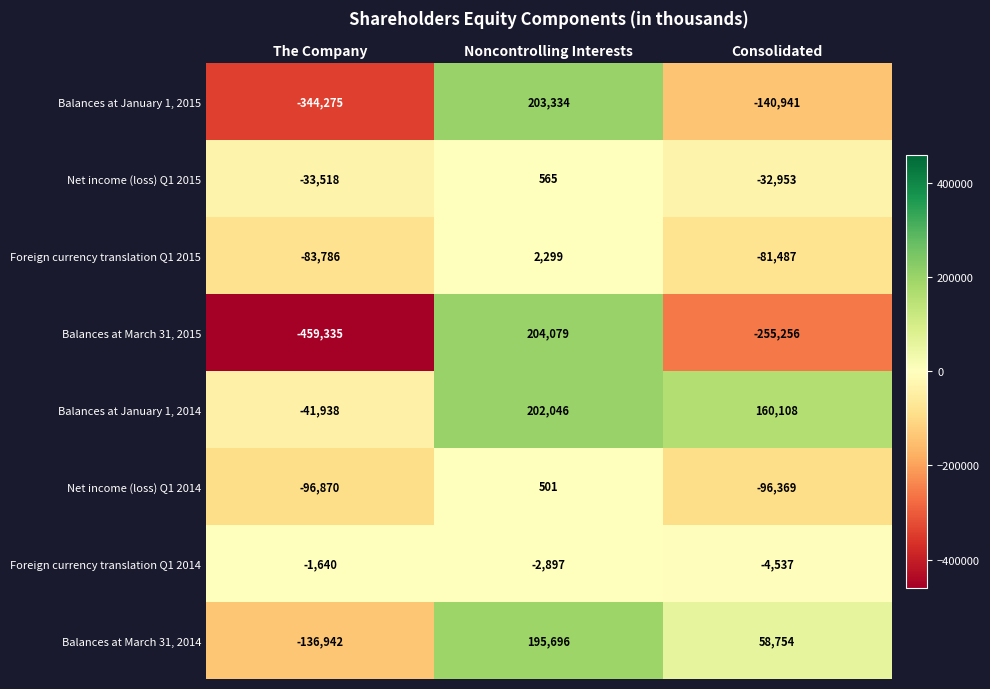

What is the sum of the Foreign currency translation Q1 2014 values at The Company and Noncontrolling Interests?

-4537